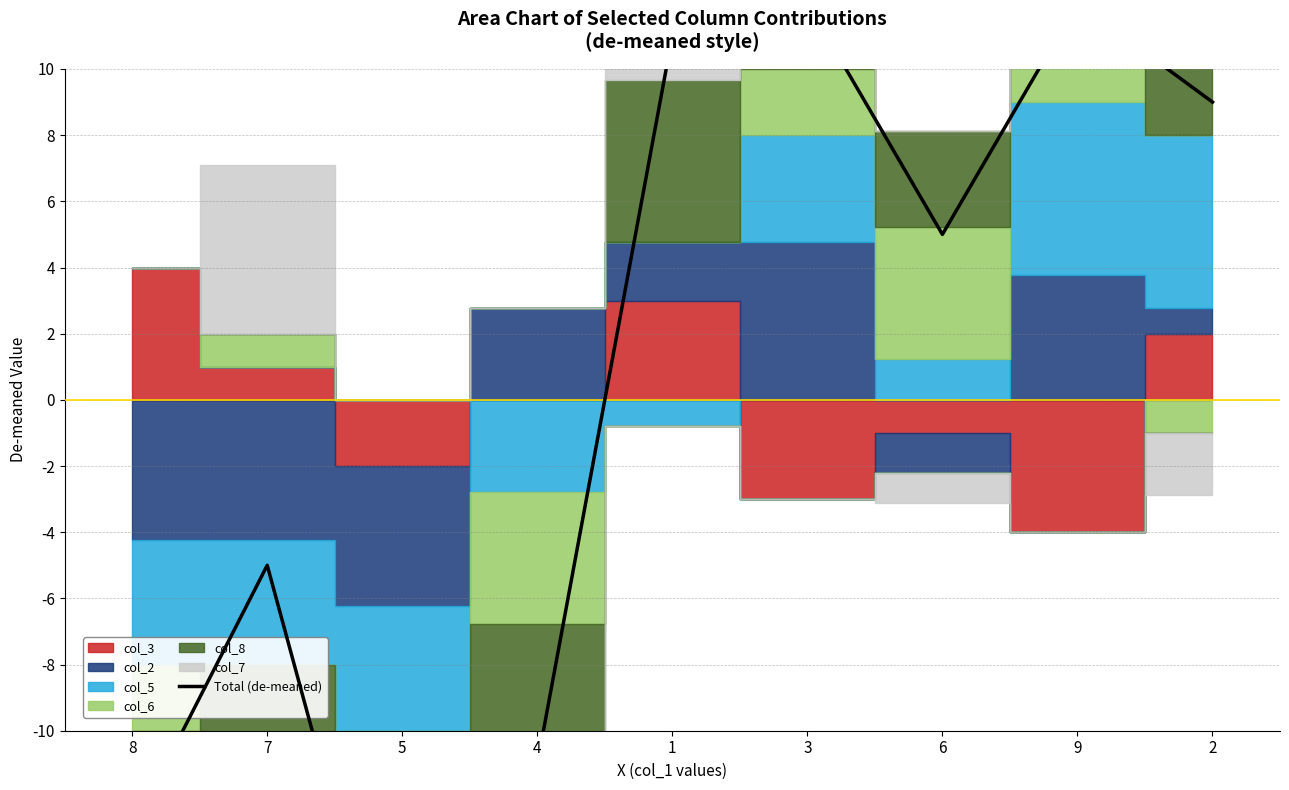

What is the sum of the values at 5 and 9?

-8